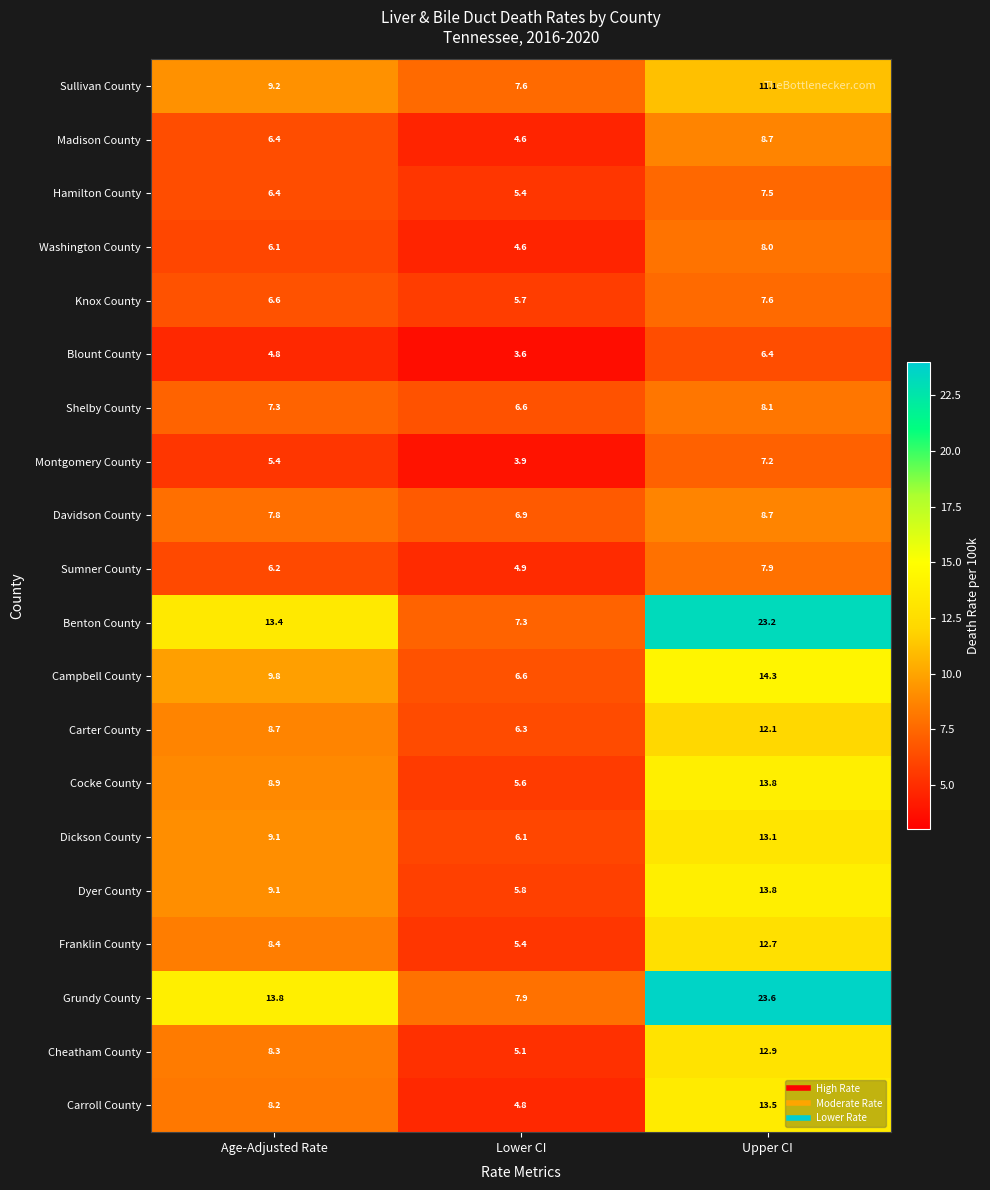

What is the approximate value of Dyer County at Age-Adjusted Rate?

9.1